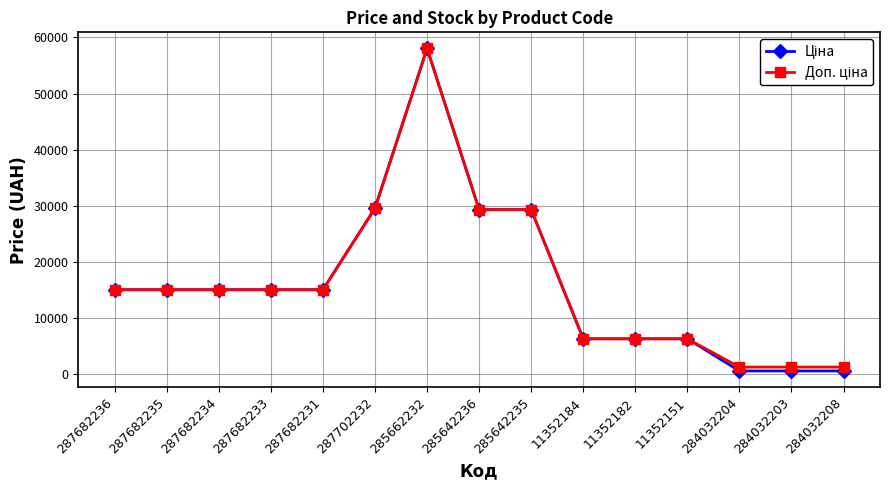

At which category is the sum across all series the highest?

285662232